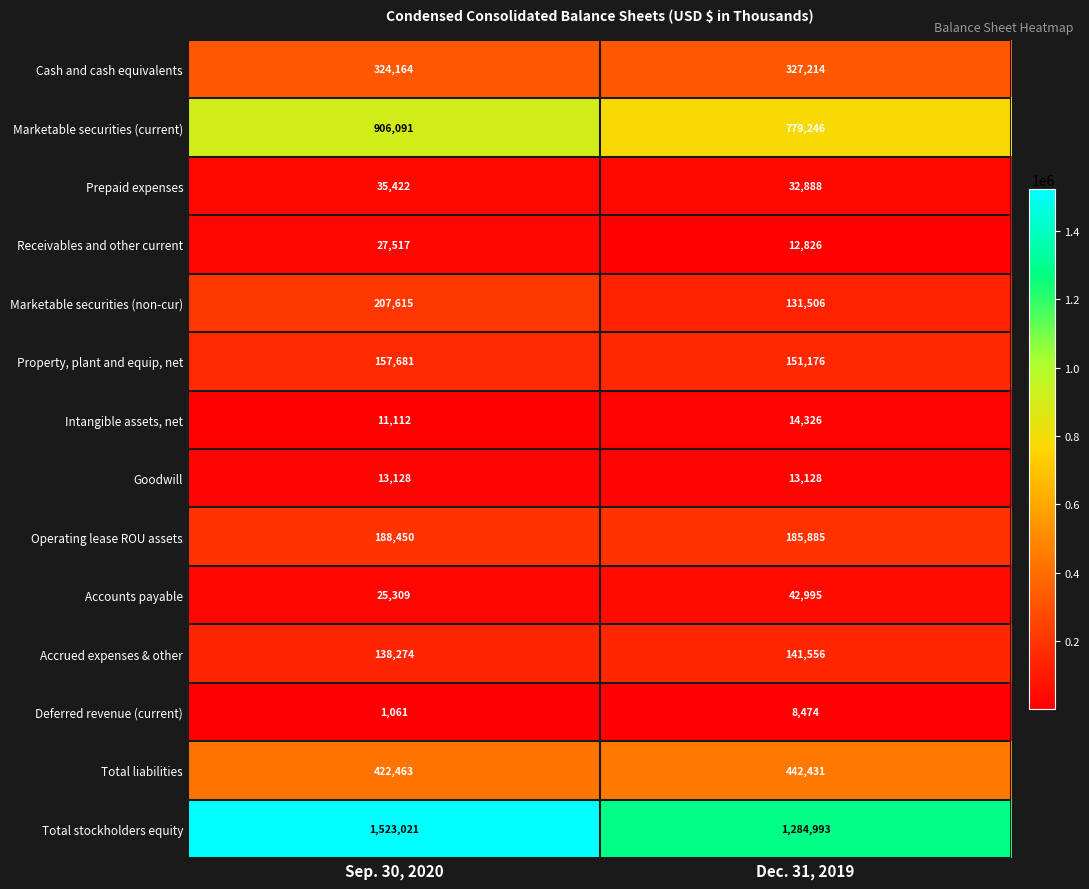

Reading left to right, list all the values displayed in this chart.

Cash and cash equivalents: 324164	327214
Marketable securities (current): 906091	779246
Prepaid expenses: 35422	32888
Receivables and other current: 27517	12826
Marketable securities (non-cur): 207615	131506
Property, plant and equip, net: 157681	151176
Intangible assets, net: 11112	14326
Goodwill: 13128	13128
Operating lease ROU assets: 188450	185885
Accounts payable: 25309	42995
Accrued expenses & other: 138274	141556
Deferred revenue (current): 1061	8474
Total liabilities: 422463	442431
Total stockholders equity: 1523021	1284993